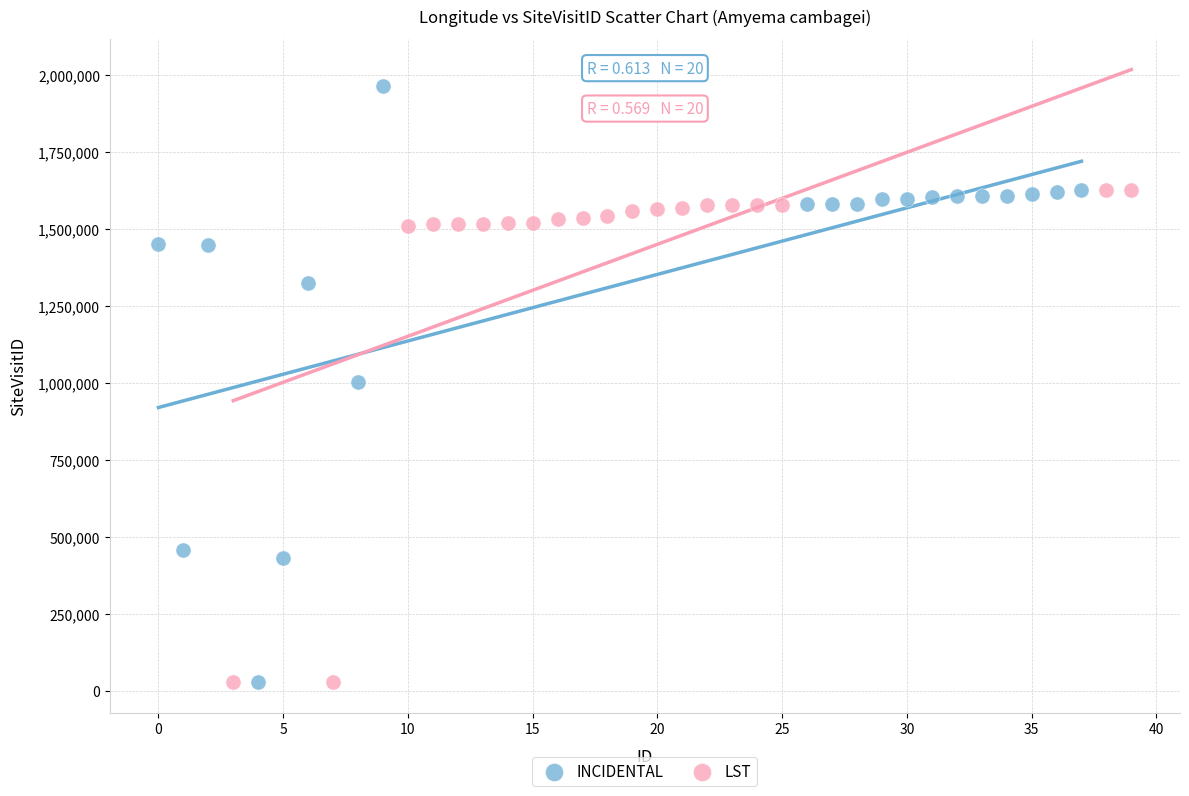

Which series contains the highest Y value?

INCIDENTAL